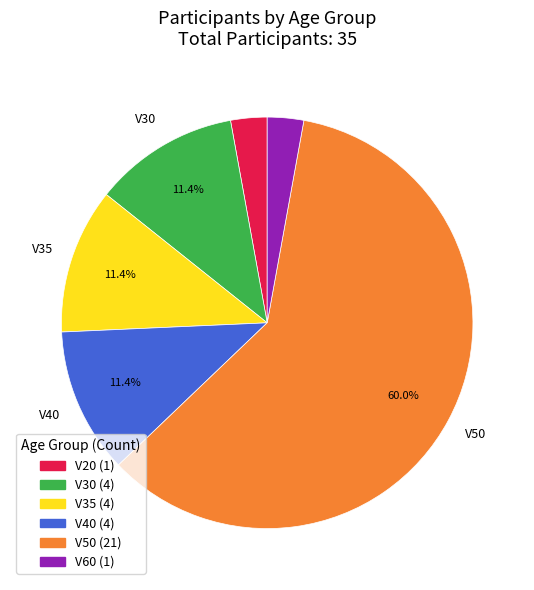

Is there any slice that represents more than half of the pie?

Yes